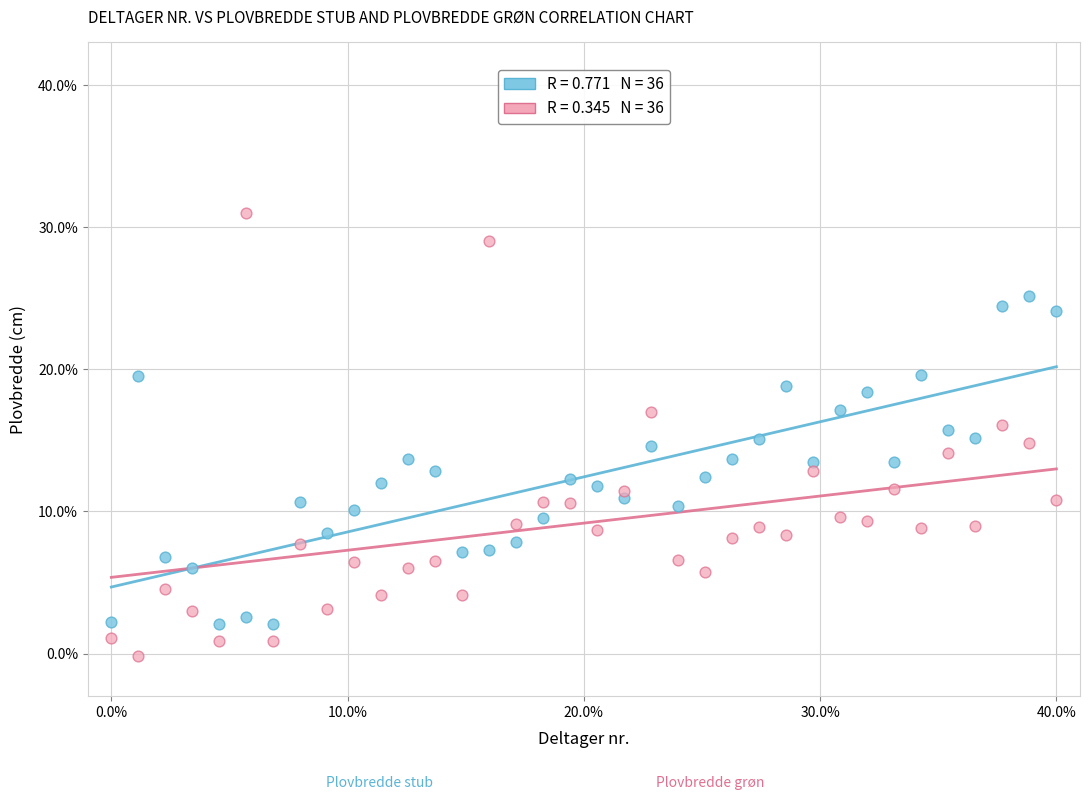

Across all data points, what is the range of X values (max minus min)?

40.0